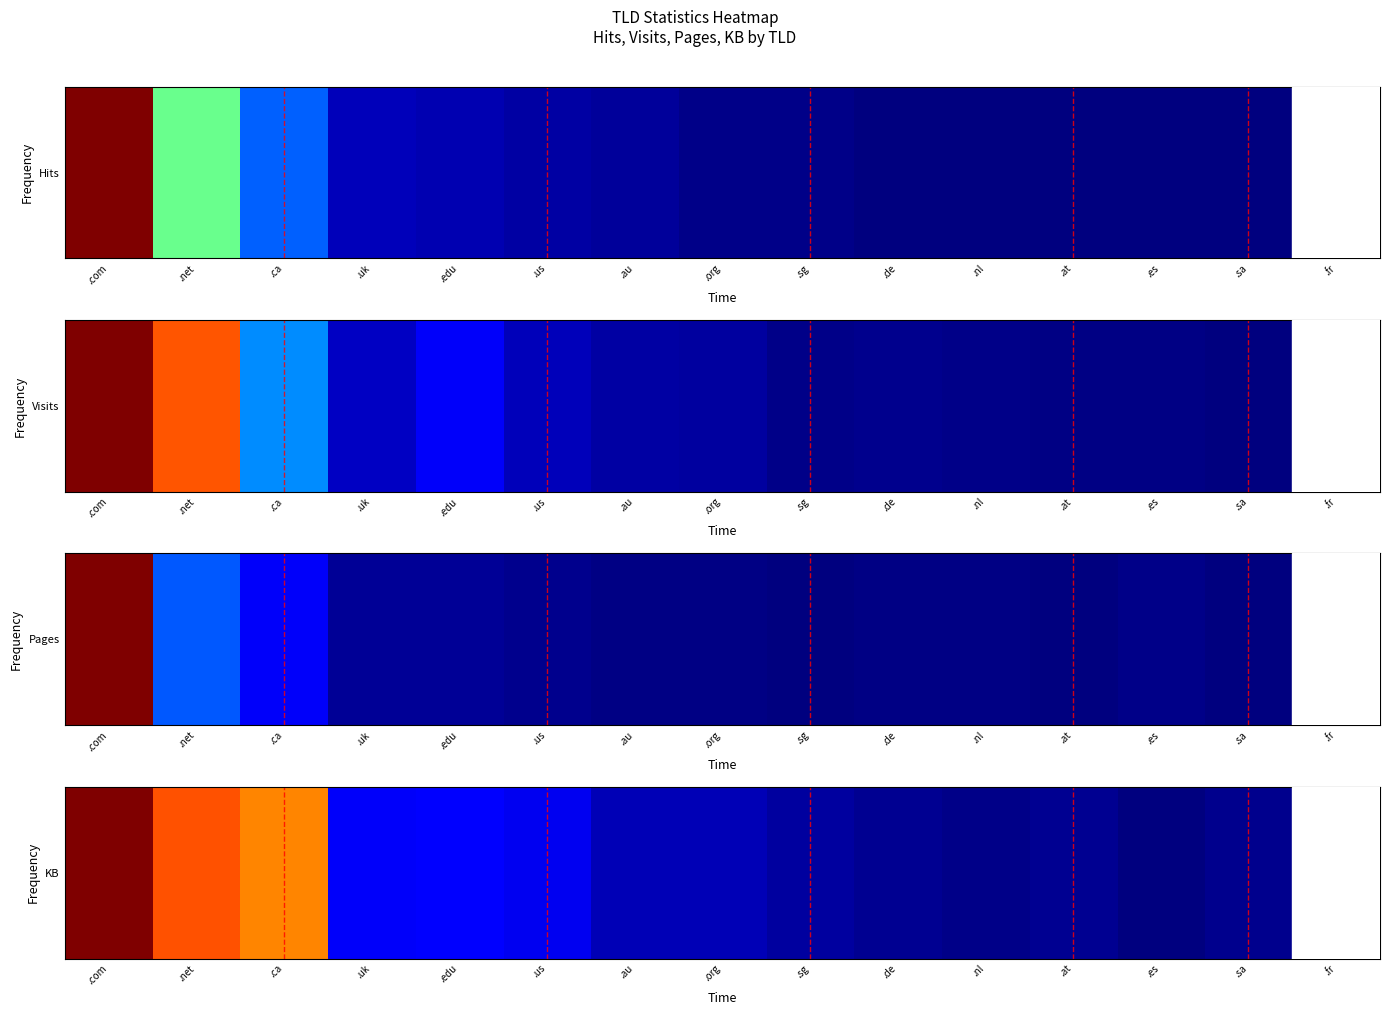

List the labels in order of value, smallest first.

.es, .fr, .nl, .sa, .at, .de, .sg, .org, .au, .us, .uk, .edu, .ca, .net, .com